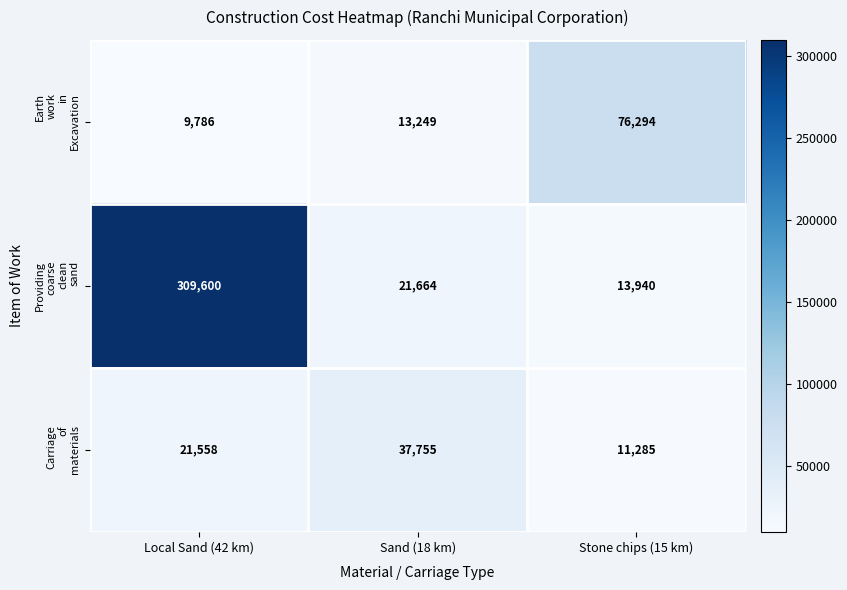

Count the number of data series in this chart.

3